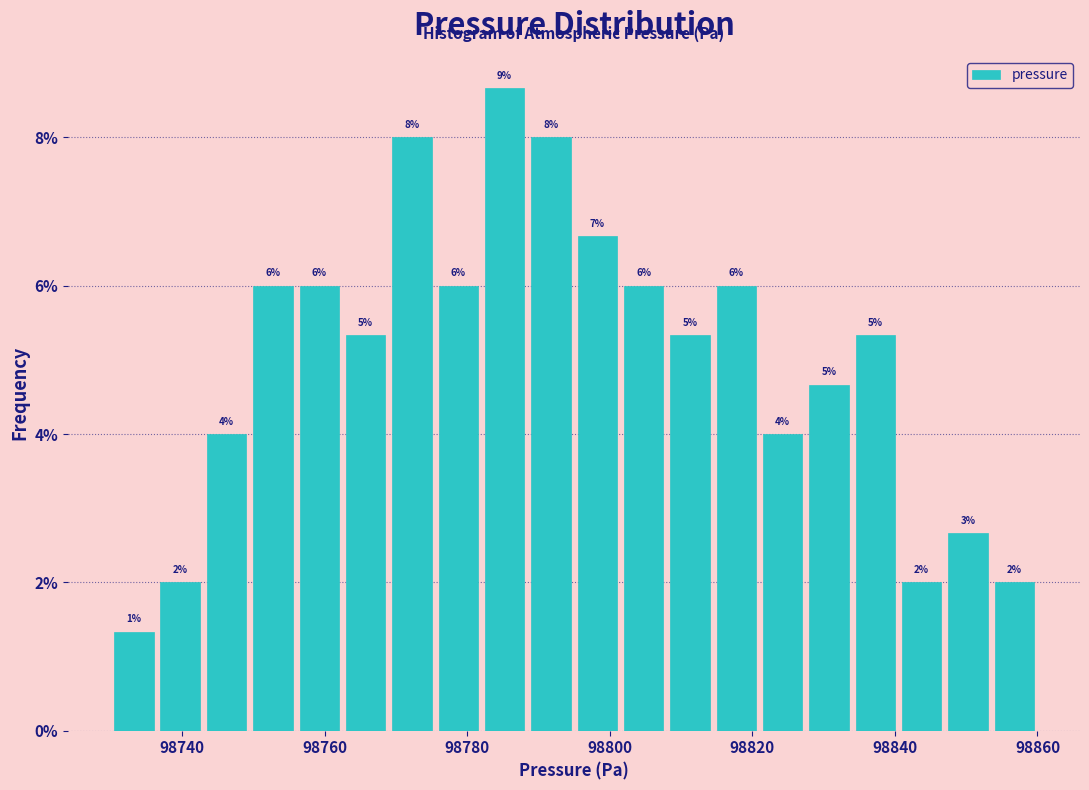

Around what value on the x-axis is the tallest bar? Give the approximate position of its centre, as read against the axis.

98786